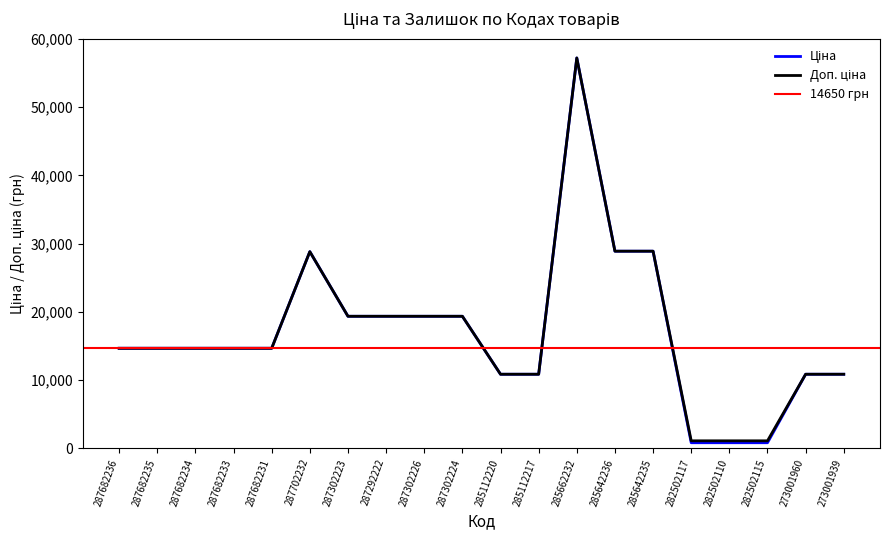

Is it true that Доп. ціна equals 28890.3 at 285642235?

True